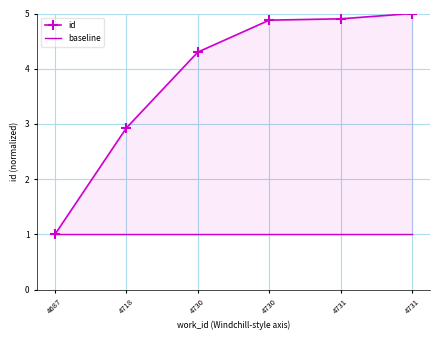

Which category has the lowest value across all series?

4687